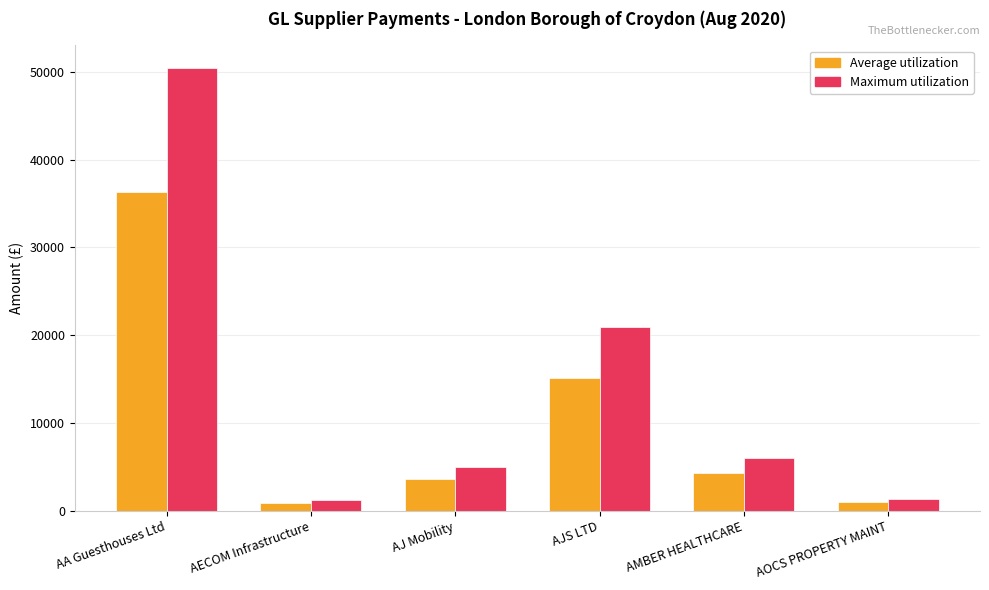

Is the value of Maximum utilization at AJ Mobility greater than the value of Average utilization at AECOM Infrastructure?

Yes